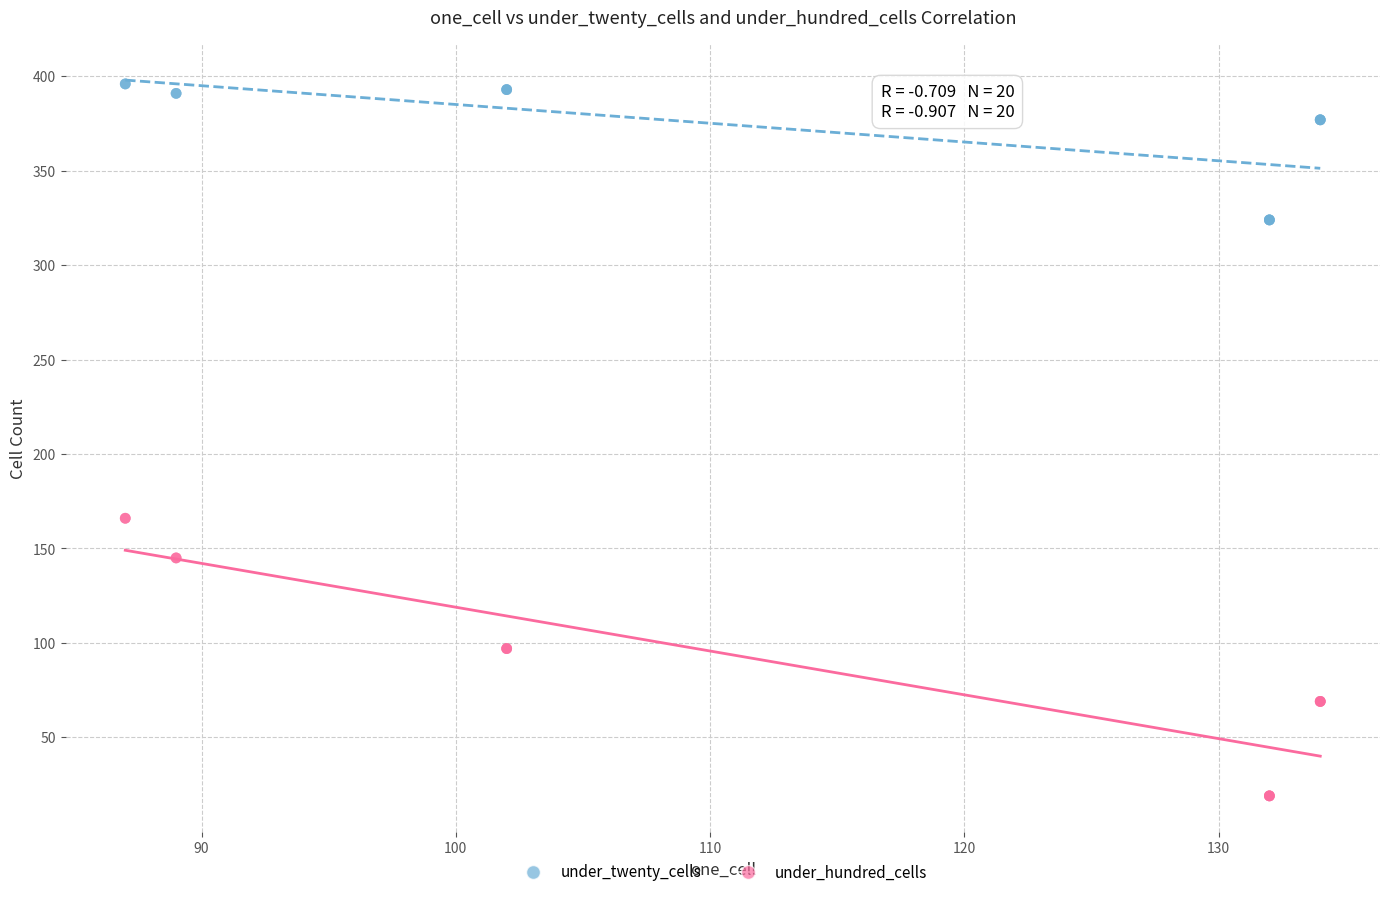

Which series has the largest Y range (max minus min)?

under_hundred_cells